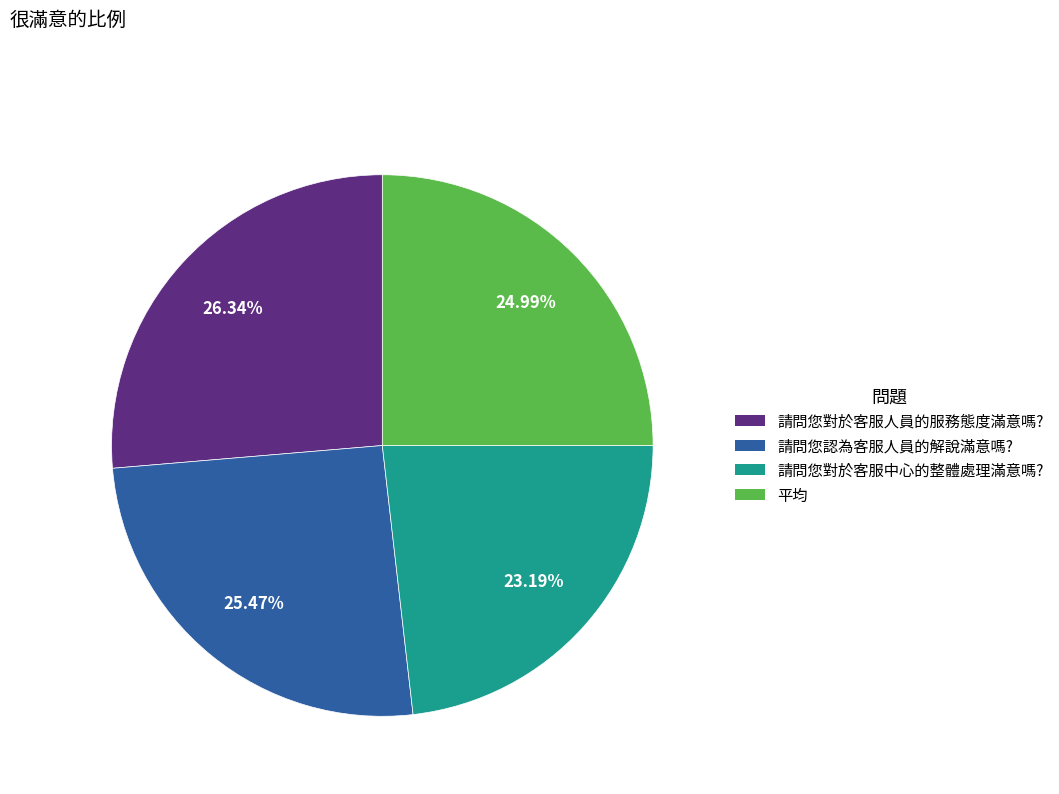

What percentage do 請問您對於客服中心的整體處理滿意嗎? and 請問您對於客服人員的服務態度滿意嗎? together represent?

49.5%